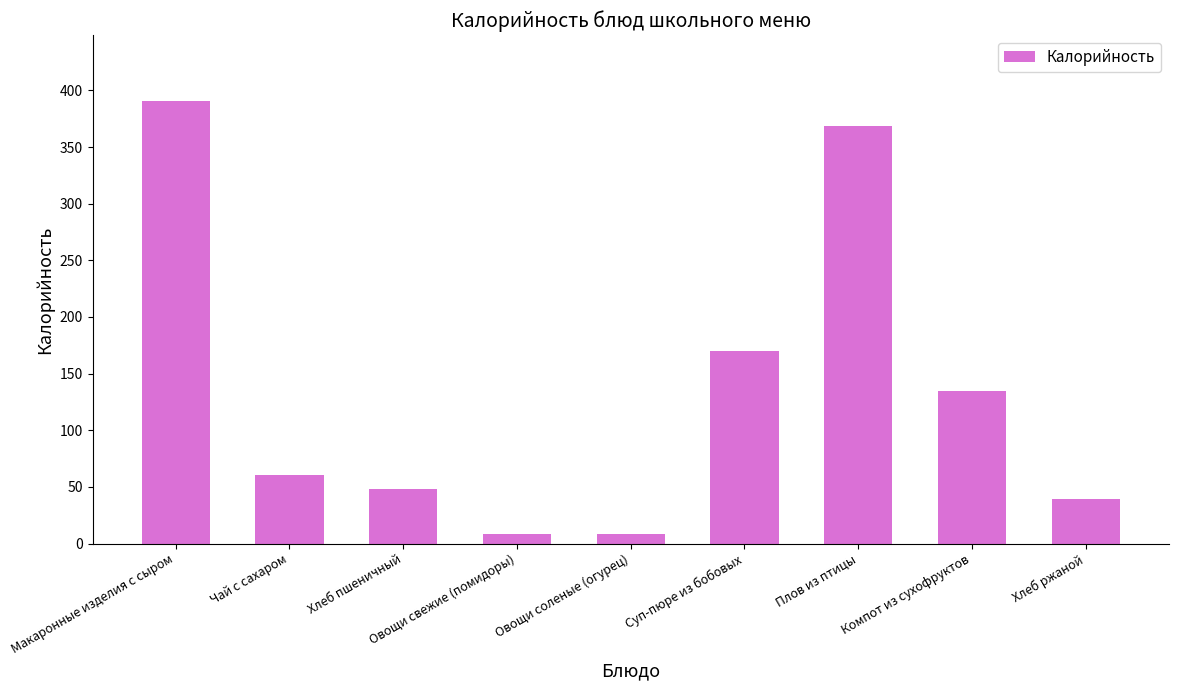

How many data points are above 60?

5